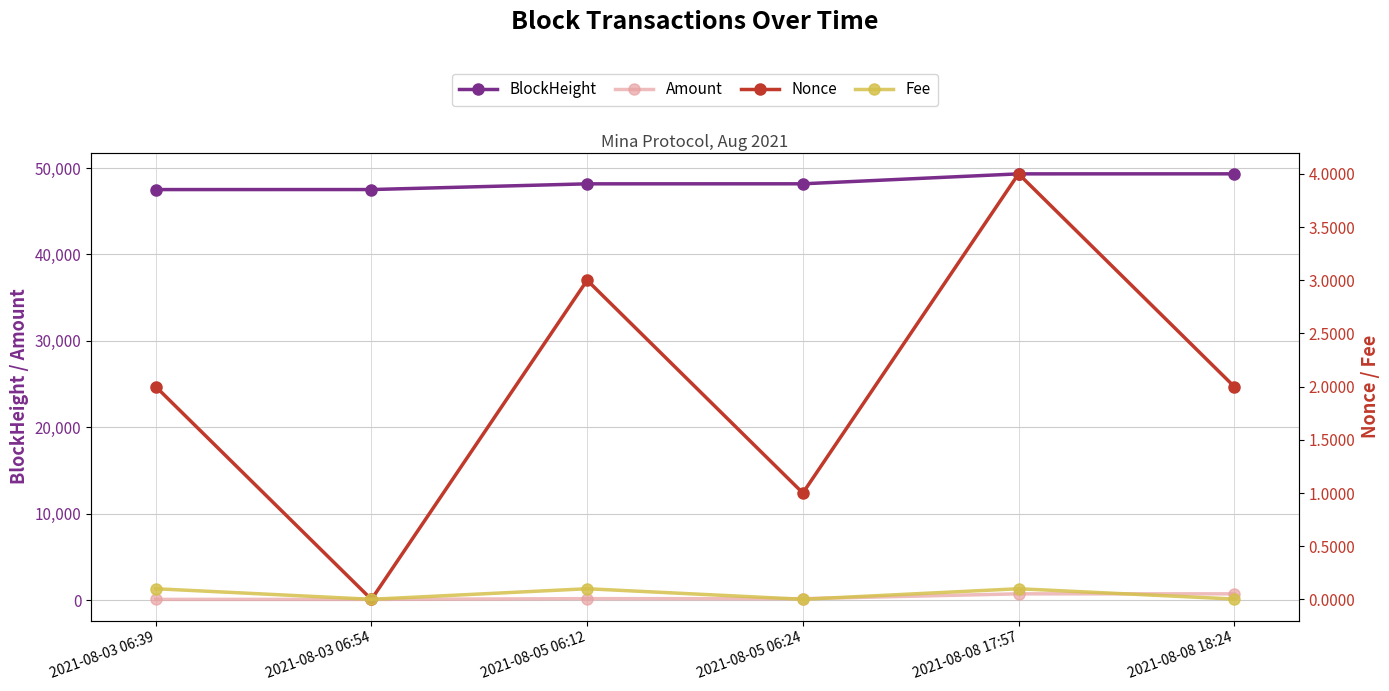

How many interior local valleys does the Amount series have?

2